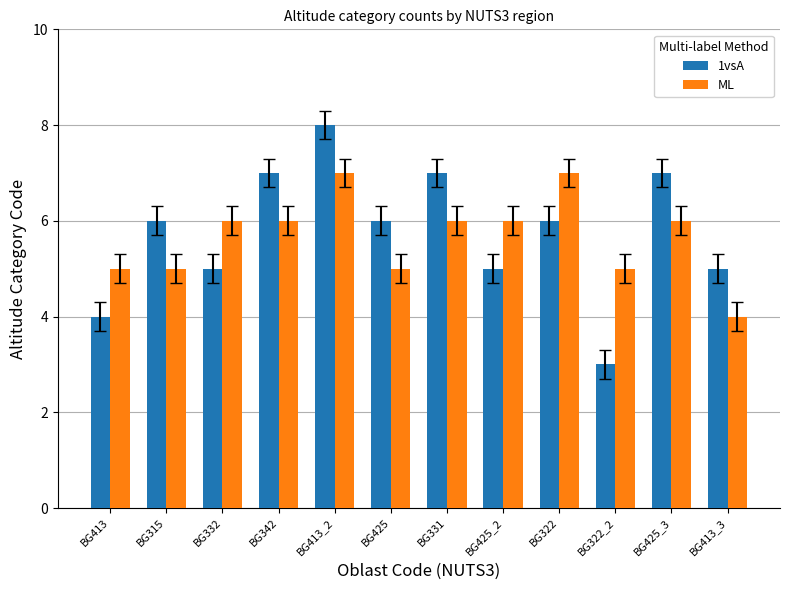

Reading left to right, extract all data points from this chart.

1vsA: BG413=4	BG315=6	BG332=5	BG342=7	BG413_2=8	BG425=6	BG331=7	BG425_2=5	BG322=6	BG322_2=3	BG425_3=7	BG413_3=5
ML: BG413=5	BG315=5	BG332=6	BG342=6	BG413_2=7	BG425=5	BG331=6	BG425_2=6	BG322=7	BG322_2=5	BG425_3=6	BG413_3=4